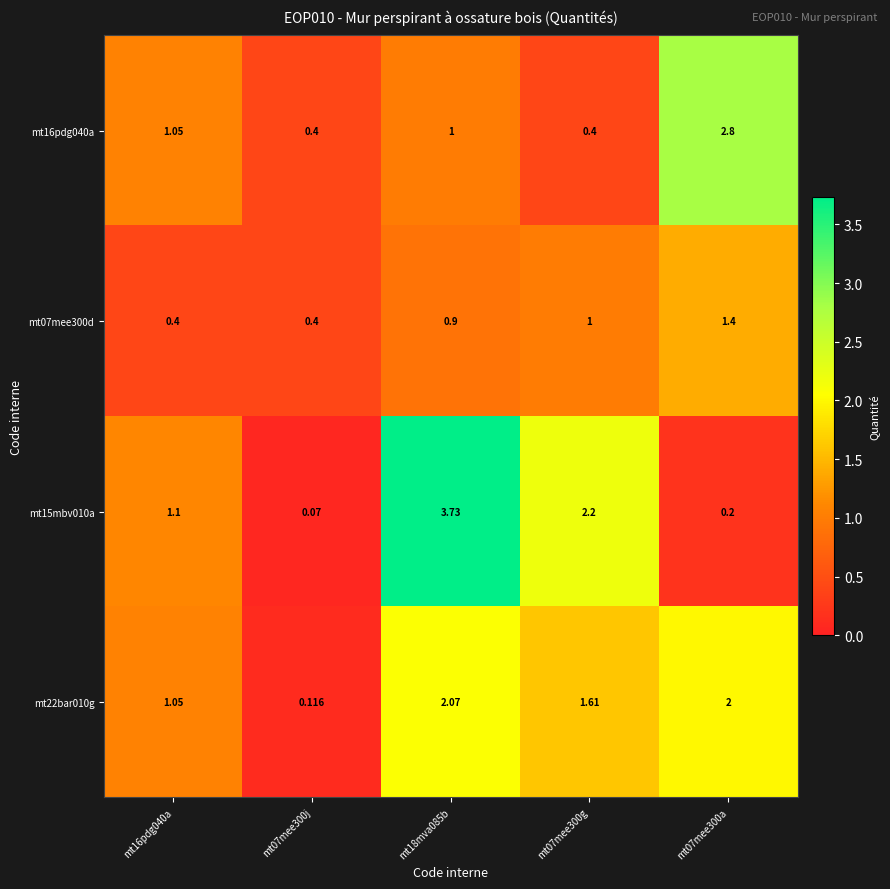

Which label corresponds to the largest value in the chart?

mt18mva085b